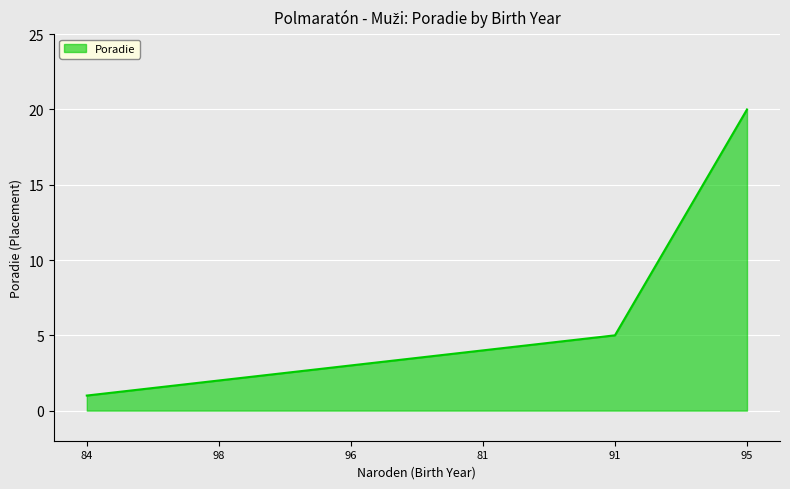

What is the minimum value shown in the chart?

1